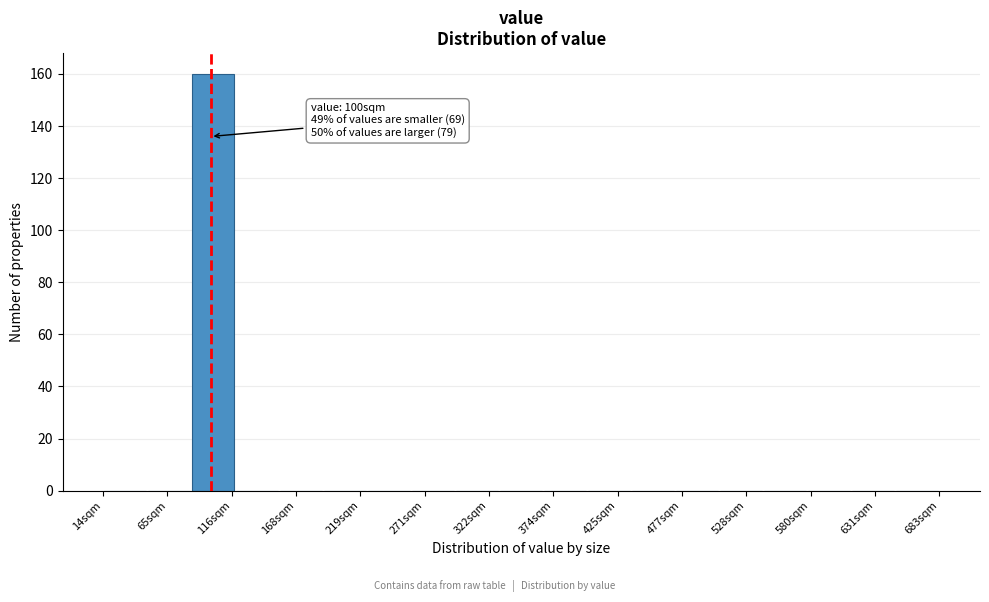

Around what value on the x-axis is the tallest bar? Give the approximate position of its centre, as read against the axis.

100